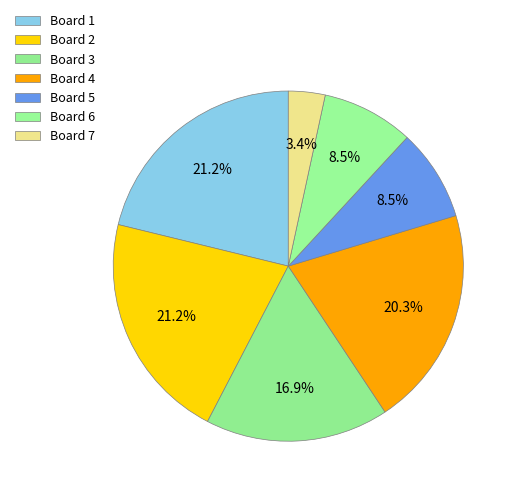

Which slice is the largest?

Board 1